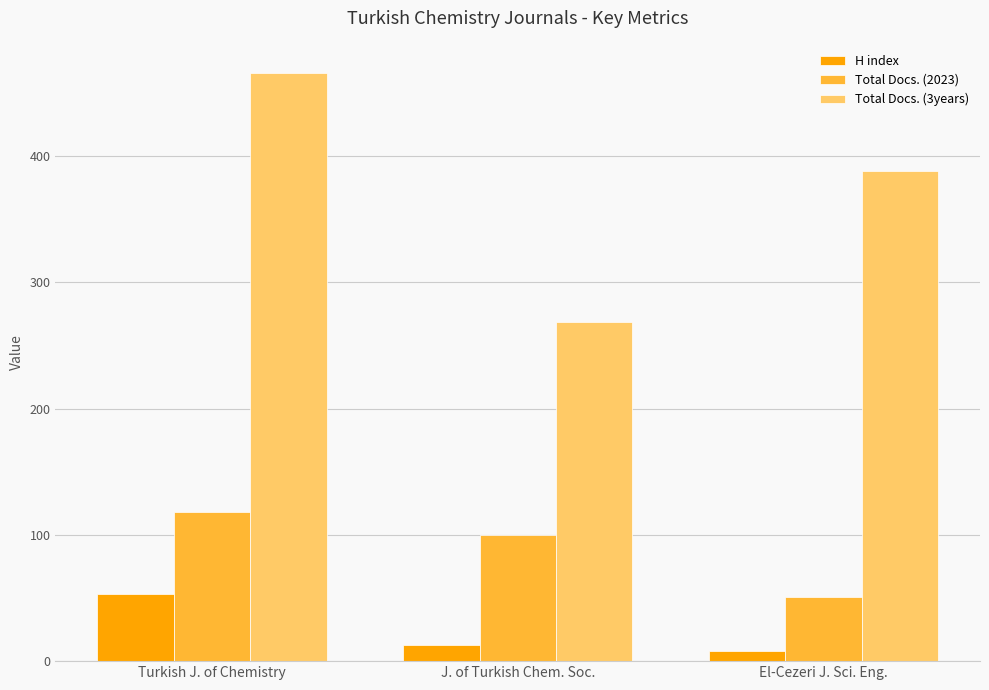

What are all the series names shown in the legend?

H index, Total Docs. (2023), Total Docs. (3years)